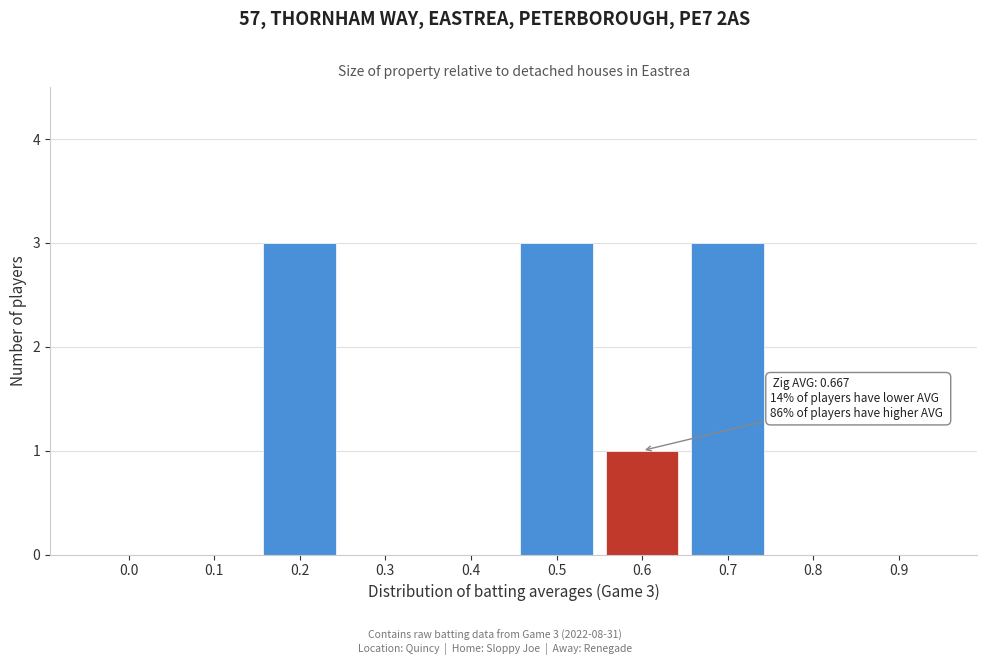

Reading left to right, transcribe all the data shown in this chart.

0.0=0	0.1=0	0.2=3	0.3=0	0.4=0	0.5=3	0.6=1	0.7=3	0.8=0	0.9=0